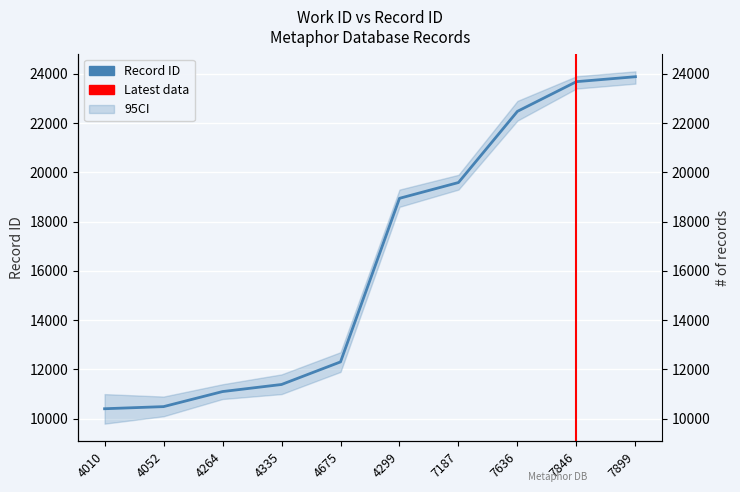

Reading left to right, what are all the values shown in this chart?

4010=10406	4052=10492	4264=11103	4335=11390	4675=12307	4299=18946	7187=19587	7636=22477	7846=23681	7899=23881